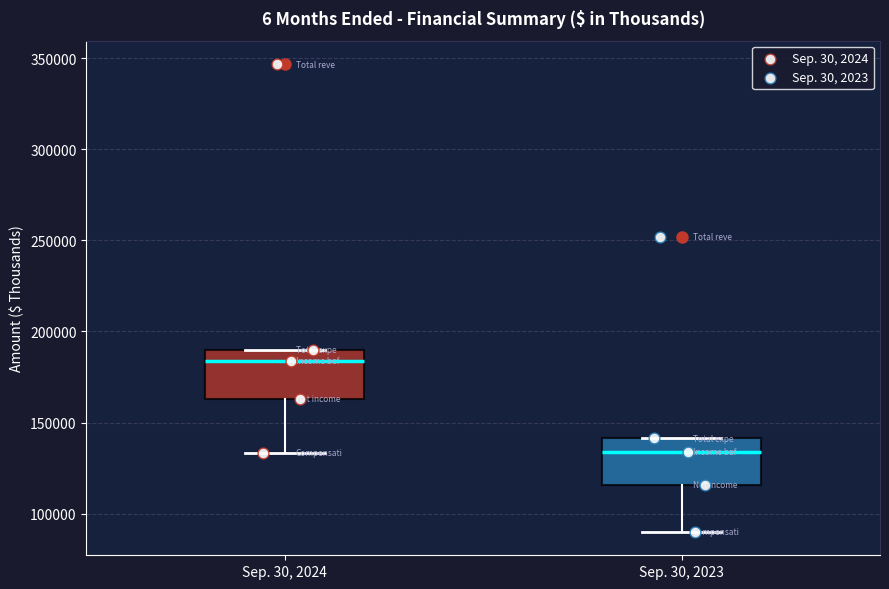

Reading left to right, transcribe this box plot: for each box, give where its median line is, the range the box spans, and where its two whiskers end, as read against the y-axis. The values are not printed on the chart, so give them approximately, as read against the axis.

Sep. 30, 2024: median 185000, box 165000 to 190000, whiskers 135000 to 190000
Sep. 30, 2023: median 135000, box 115000 to 140000, whiskers 90000 to 140000